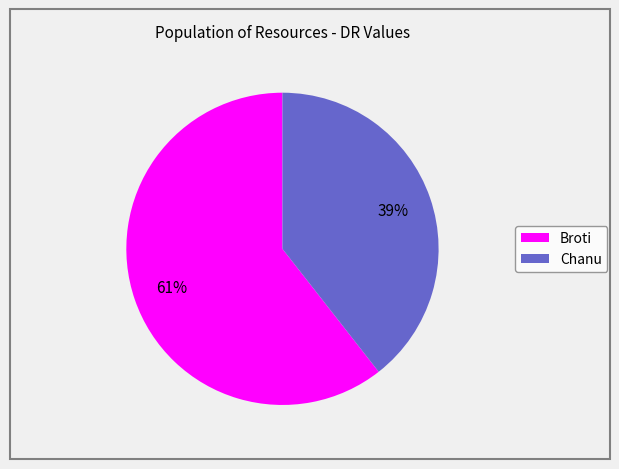

Do Chanu and Broti together represent more than half of the pie?

Yes